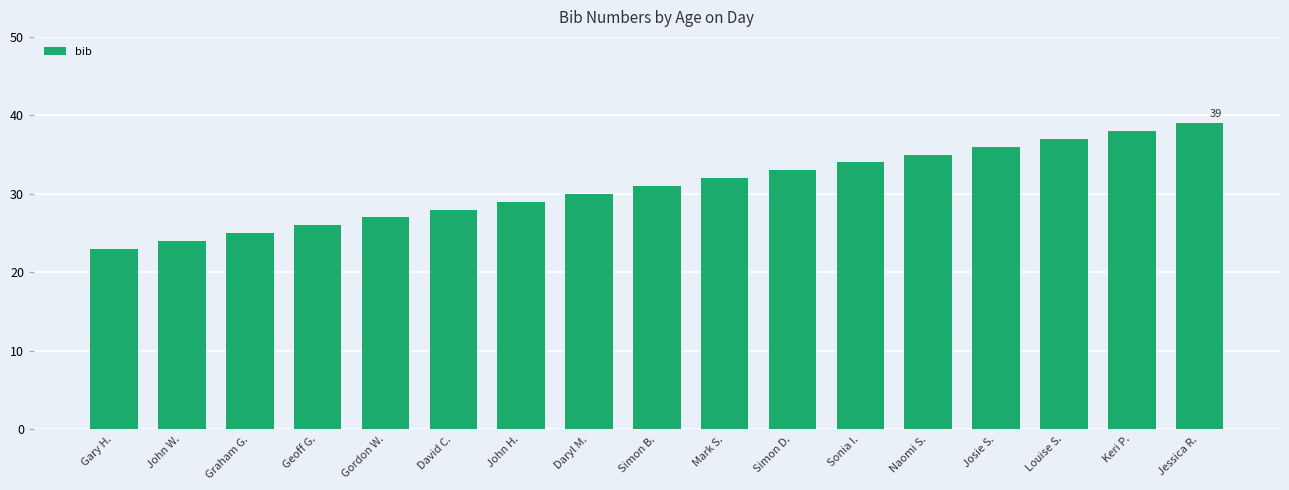

Between Sonia I. and Gordon W., which is larger?

Sonia I.